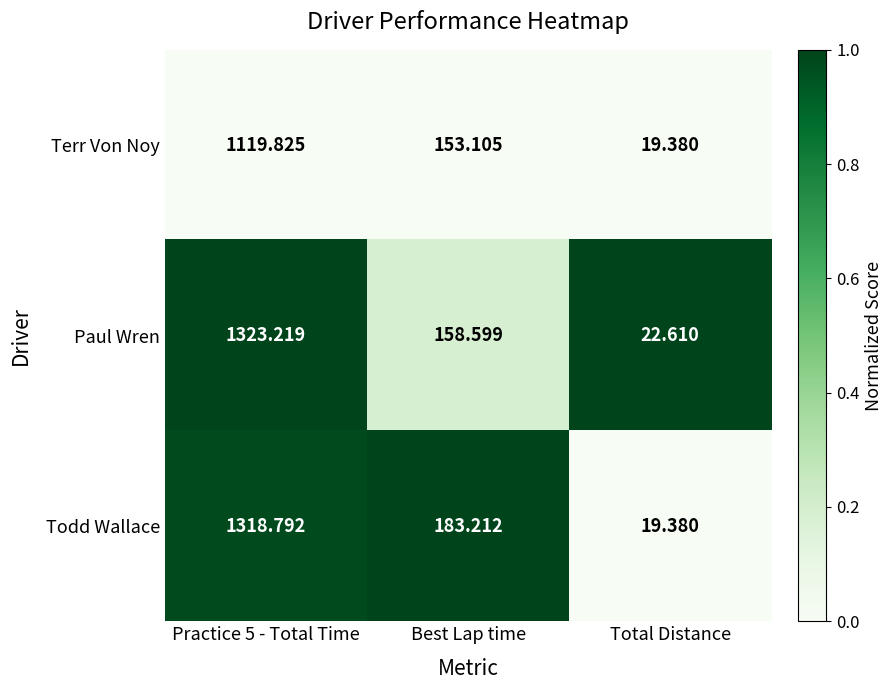

At Practice 5 - Total Time, list the series in order from largest to smallest.

Paul Wren, Todd Wallace, Terr Von Noy